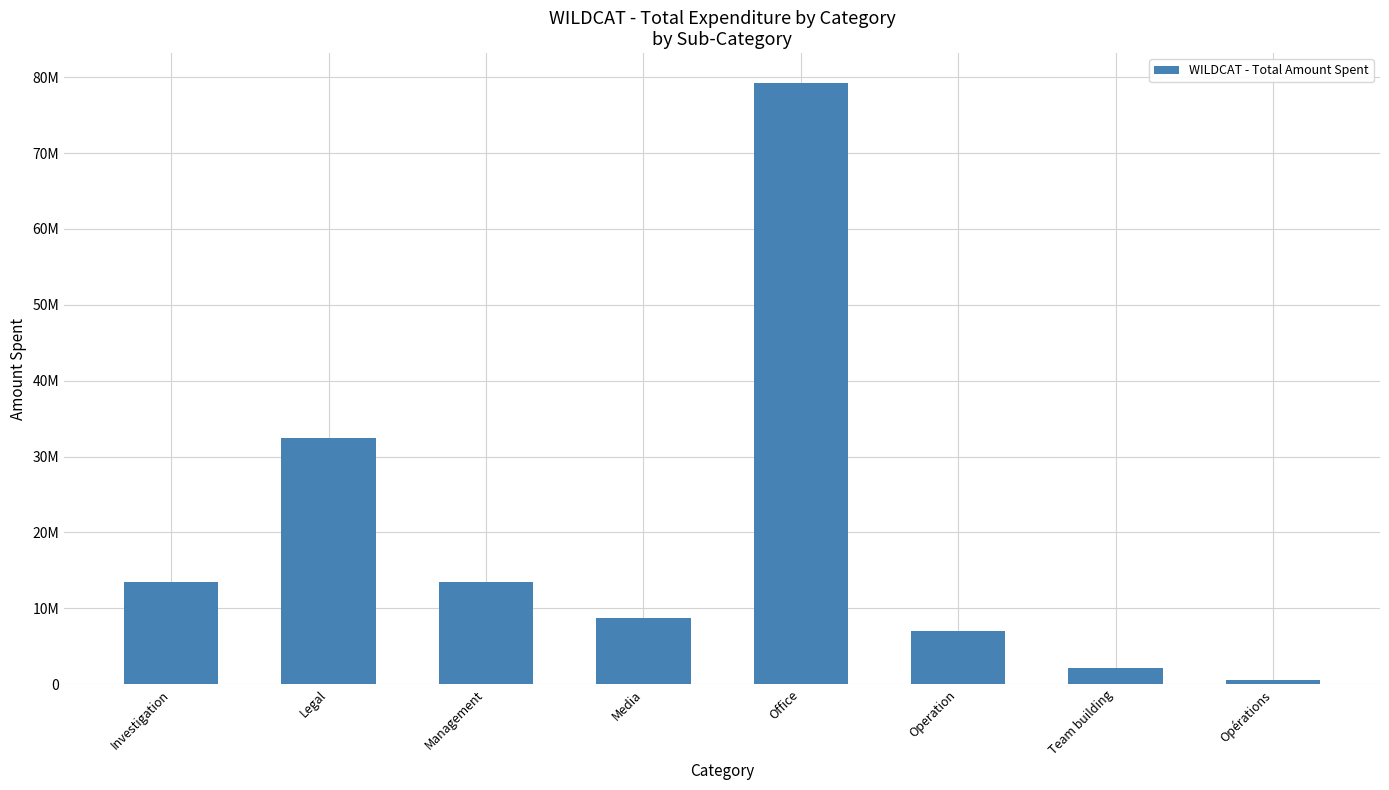

What is the approximate value at Management?

13514800